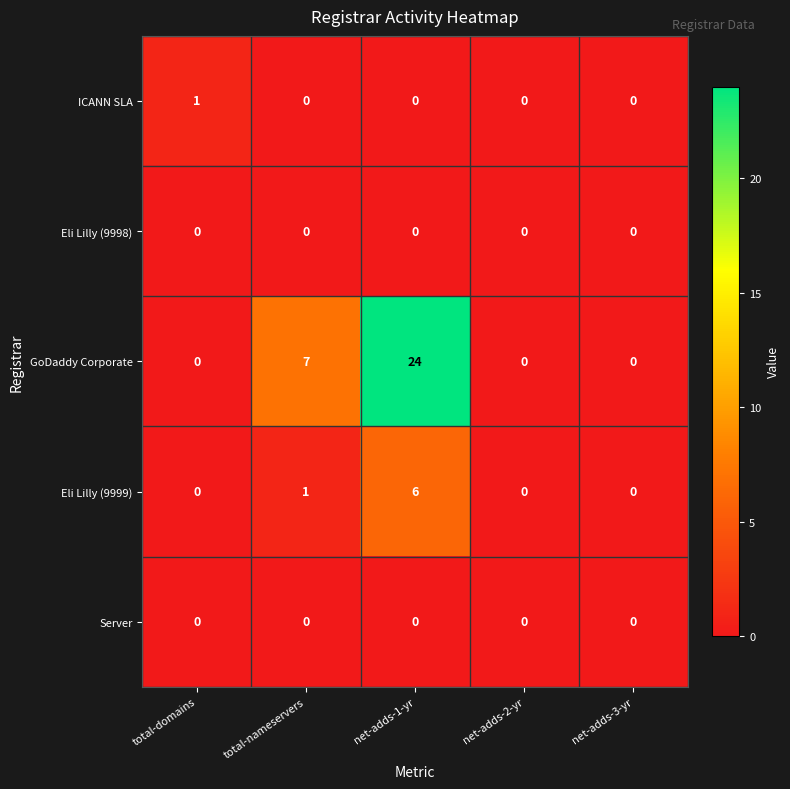

How many data points does each series have?

5